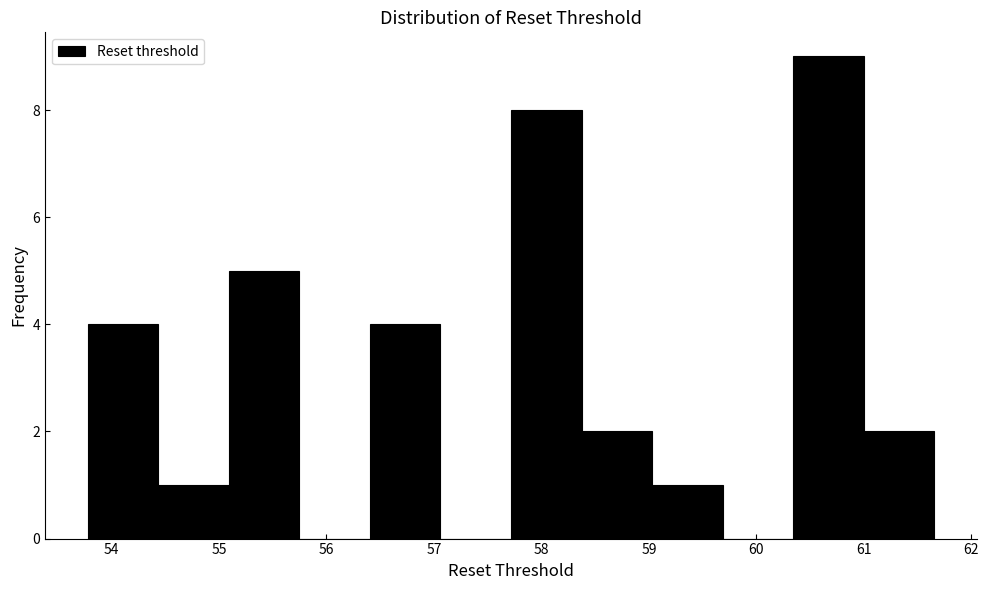

Reading left to right, list every bar in this chart as the range it spans on the x-axis followed by its height. Neither the bar edges nor the heights are printed on the chart, so give them approximately, as read against the axes.

53.8 to 54.4: 4
54.4 to 55.1: 1
55.1 to 55.7: 5
55.7 to 56.4: 0
56.4 to 57.1: 4
57.1 to 57.7: 0
57.7 to 58.4: 8
58.4 to 59.0: 2
59.0 to 59.7: 1
59.7 to 60.3: 0
60.3 to 61.0: 9
61.0 to 61.7: 2